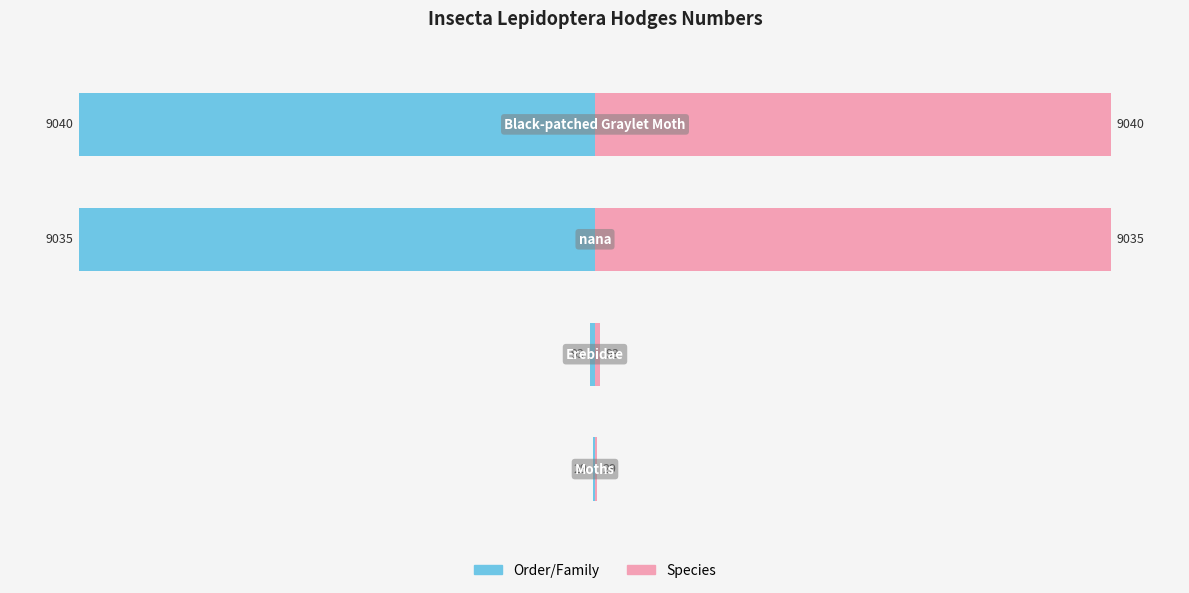

True or false: Order/Family has a value of -124.5 at 2.

False